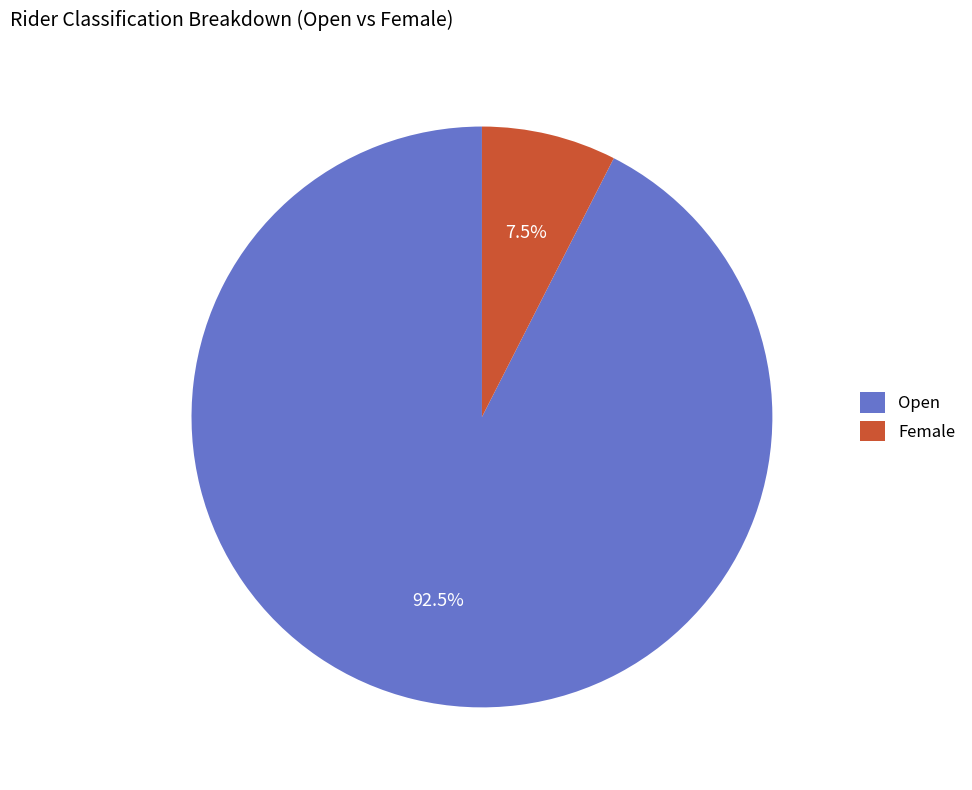

Is there any slice that represents more than half of the pie?

Yes